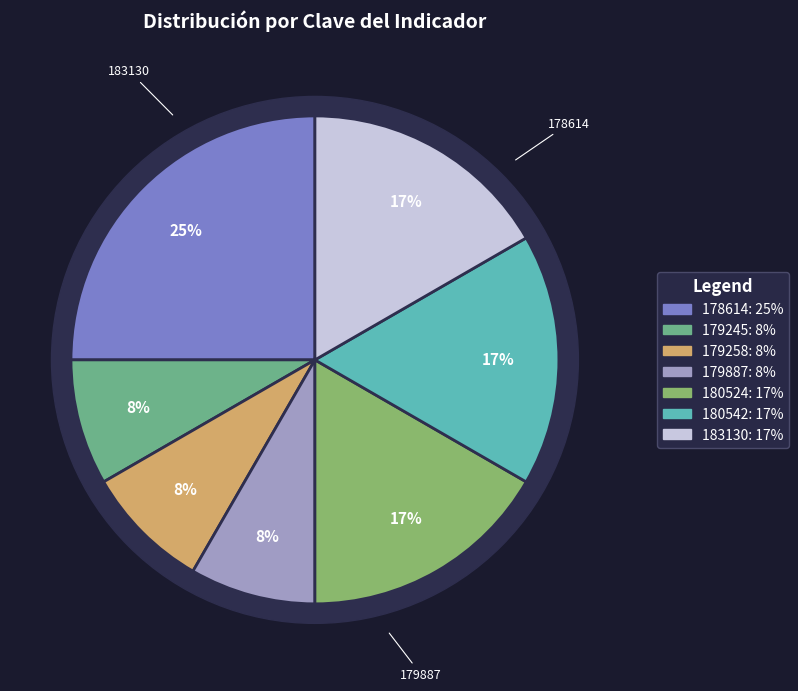

How many segments does this pie chart have?

7